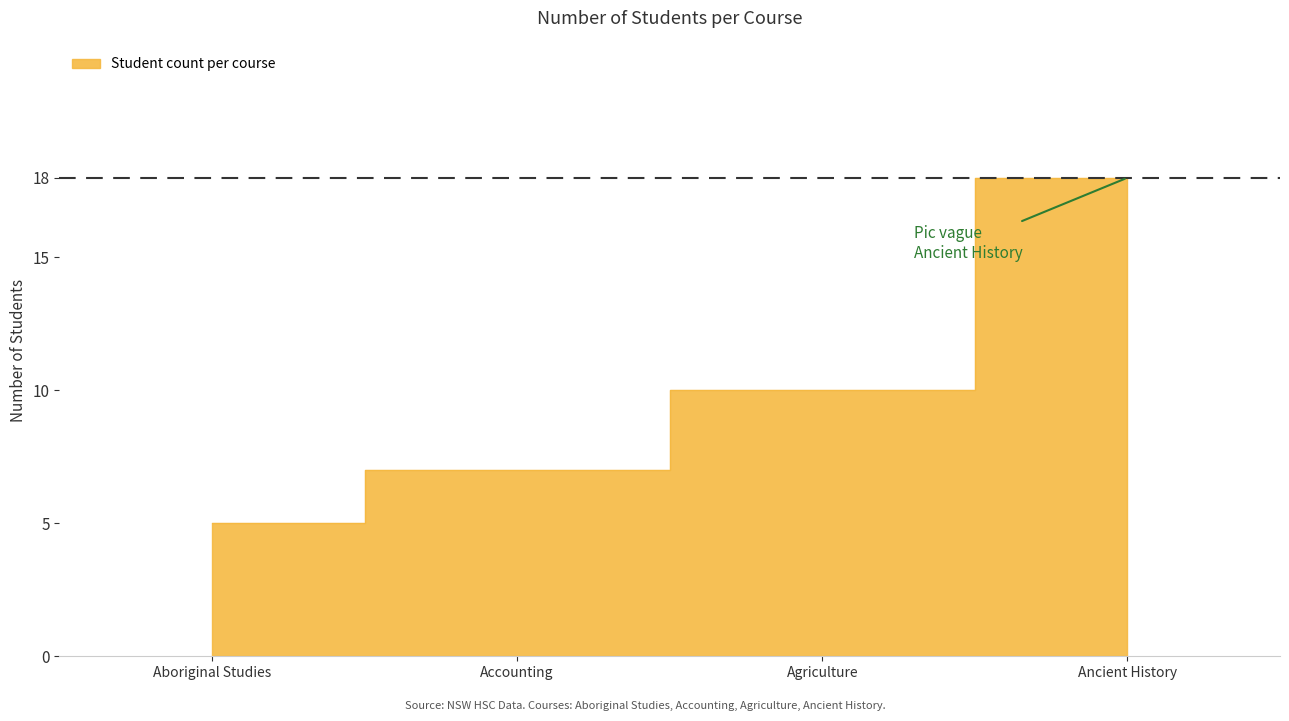

Where is the first local maximum?

4